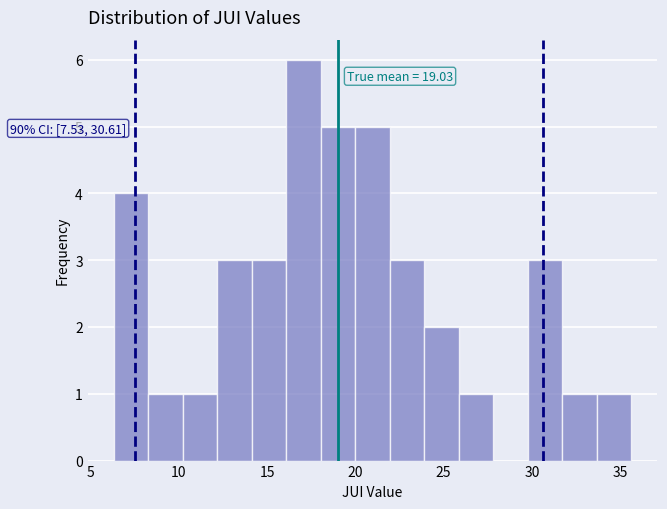

Around what value on the x-axis is the tallest bar? Give the approximate position of its centre, as read against the axis.

17.0